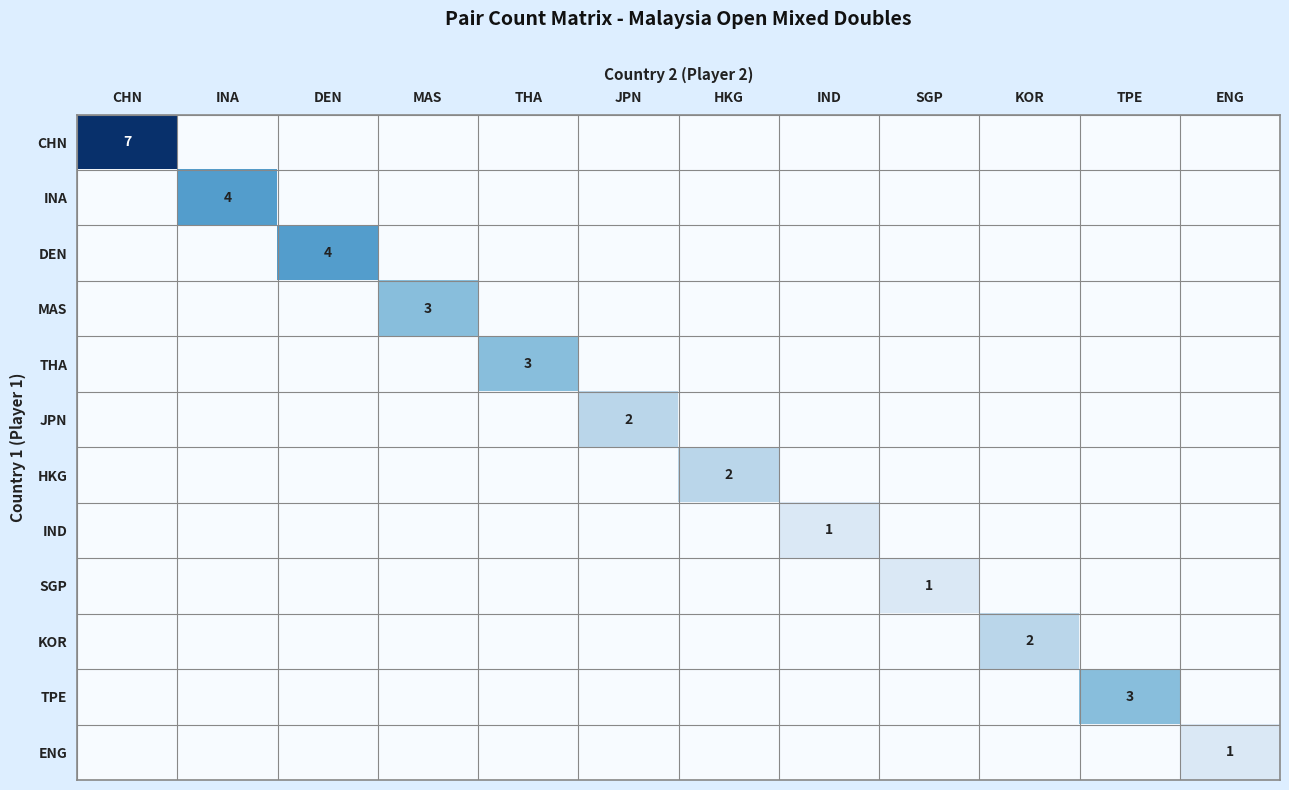

What is the sum of all JPN values?

2